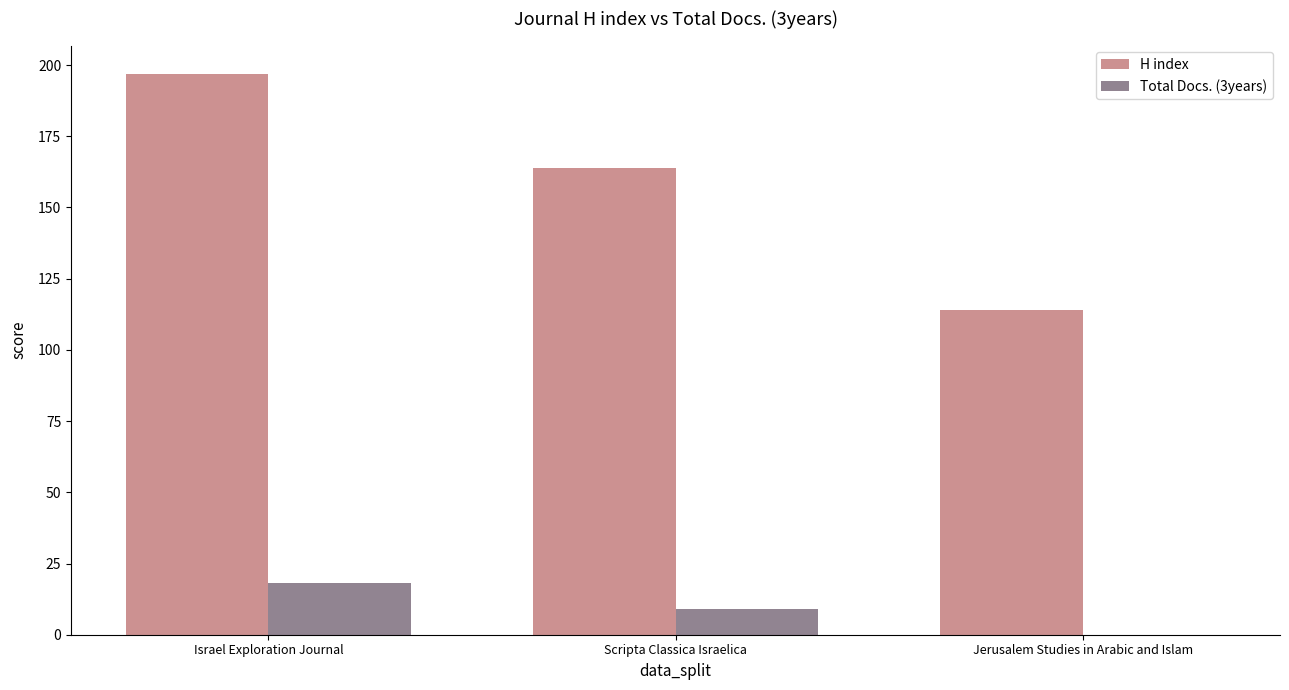

The Total Docs. (3years) series shows 26 at Israel Exploration Journal. True or false?

False